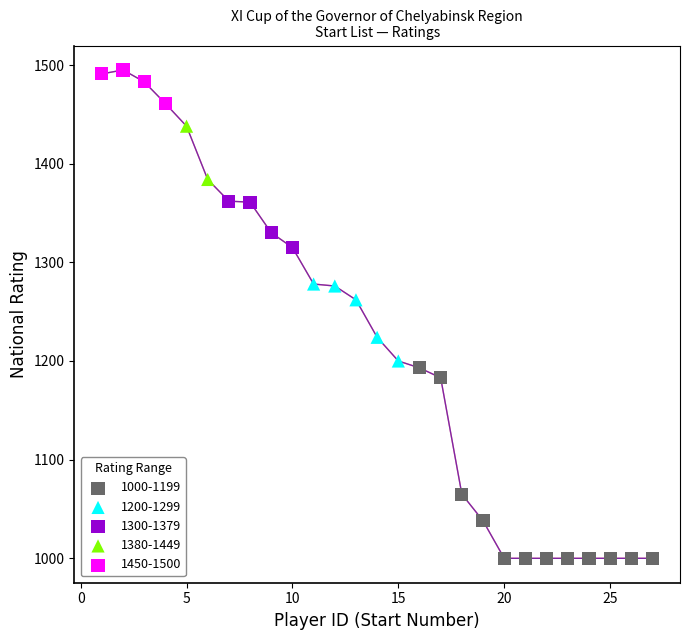

What are all the series names shown in the legend?

1000-1199, 1200-1299, 1300-1379, 1380-1449, 1450-1500